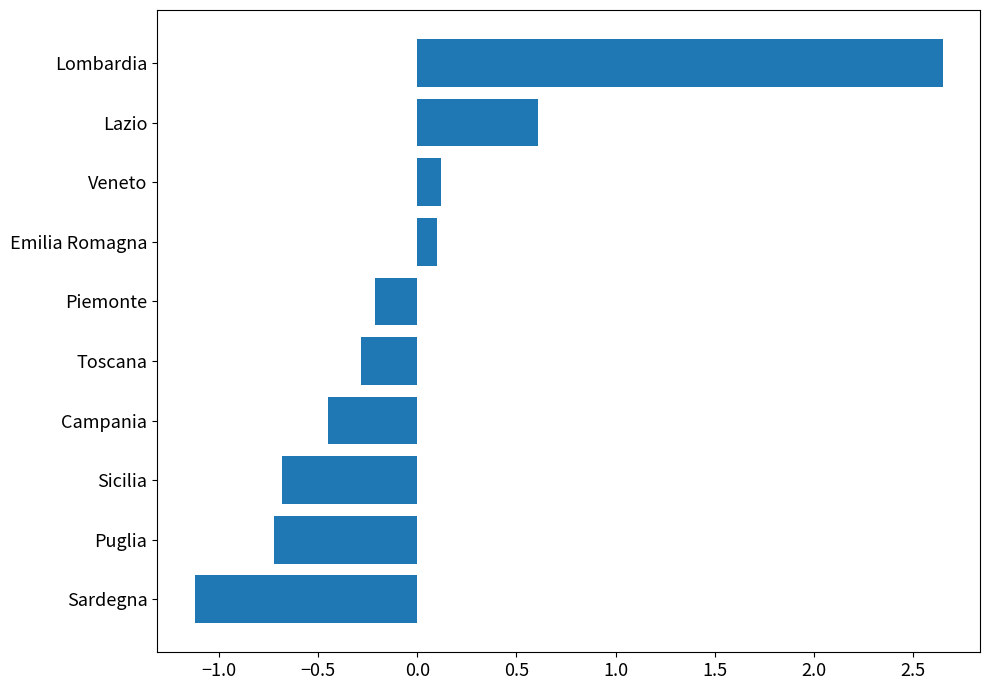

The chart shows a value of -0.8 at Campania. True or false?

False